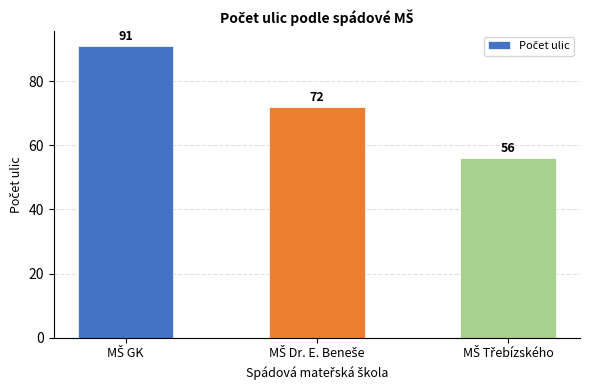

Count the values in the range 56 to 91.

3